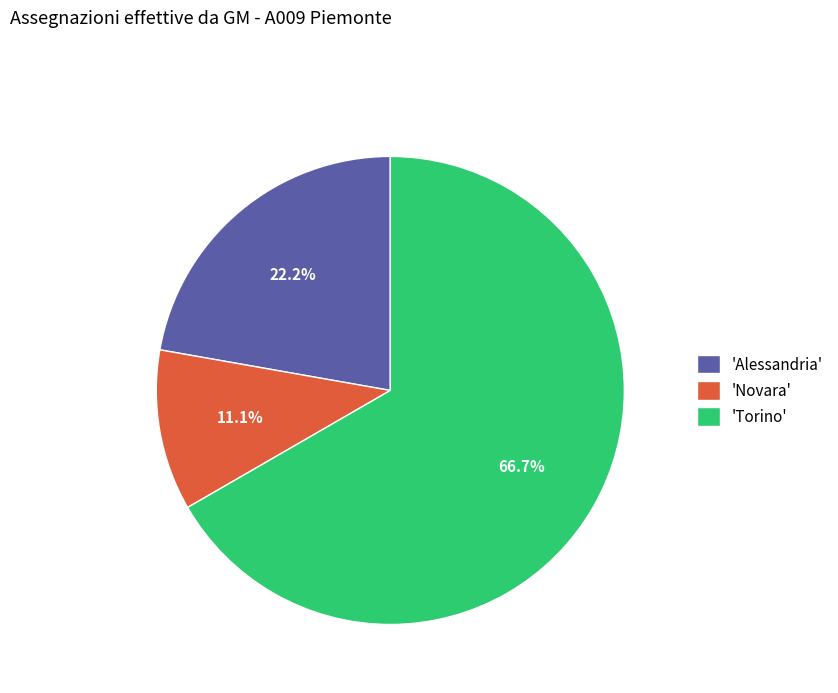

Is the sum of 'Novara' and 'Alessandria' greater than half?

No